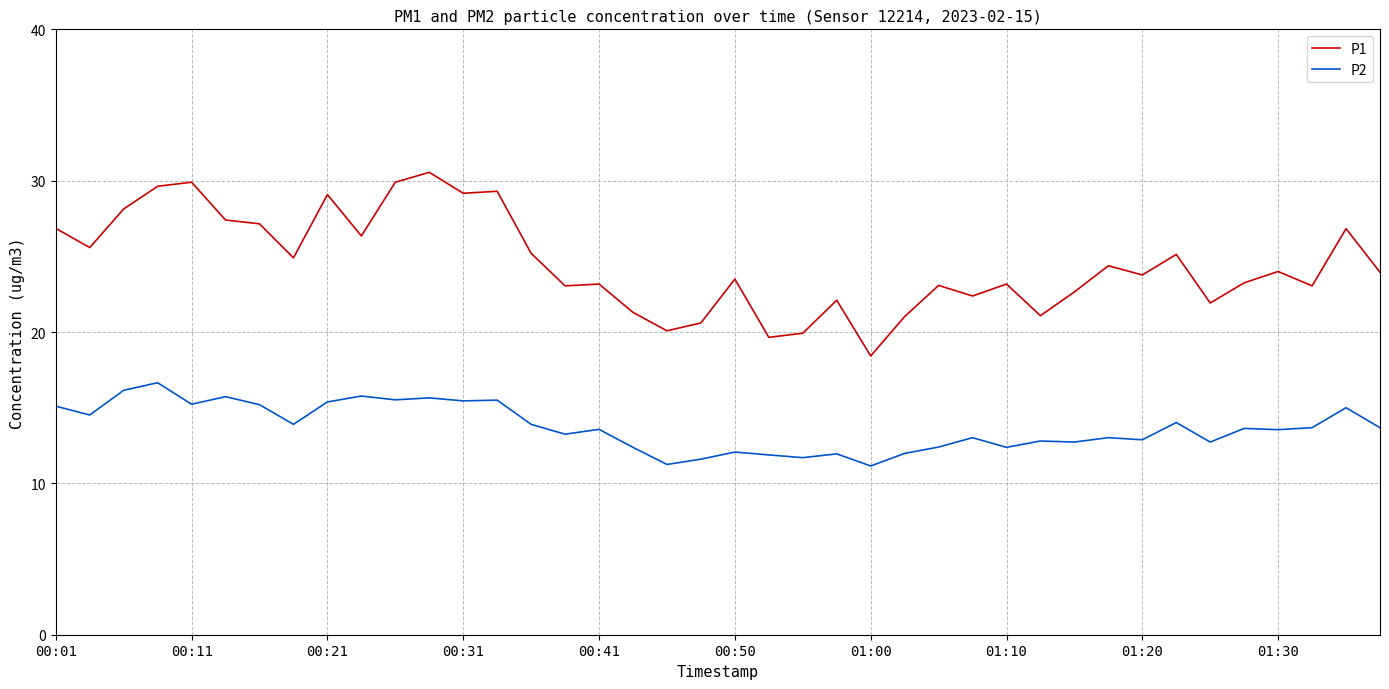

Rank the series by their average value, from highest to lowest.

P1, P2